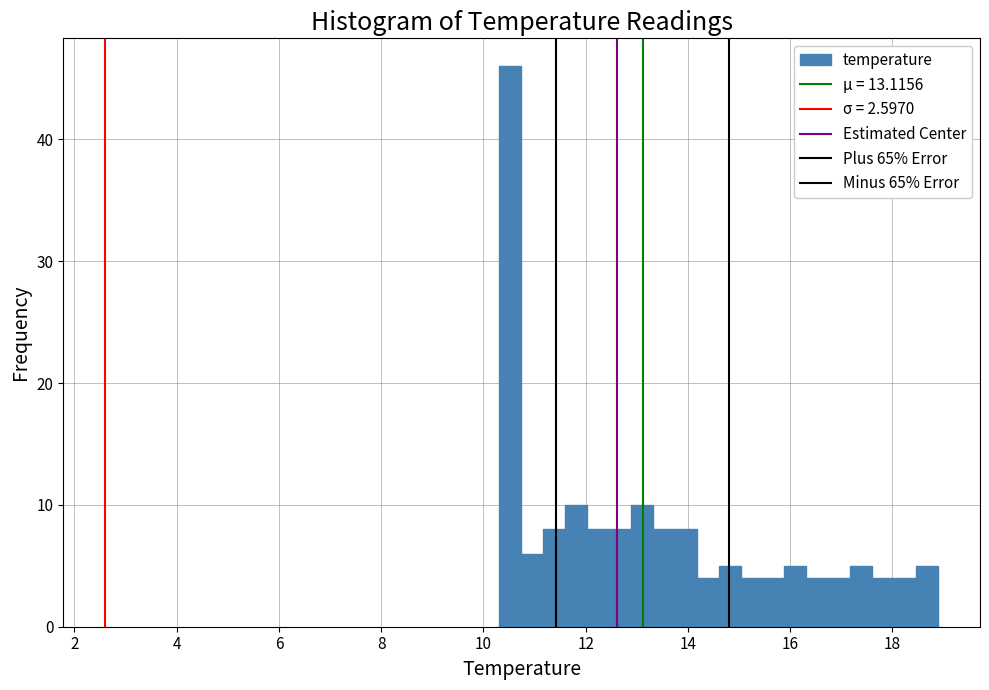

Read against the x-axis, roughly where is the centre of the tallest bar?

10.6